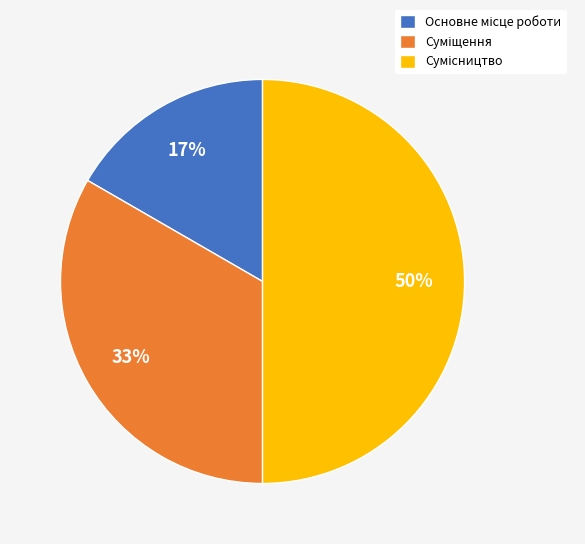

To the nearest percent, what is the average slice percentage?

33%